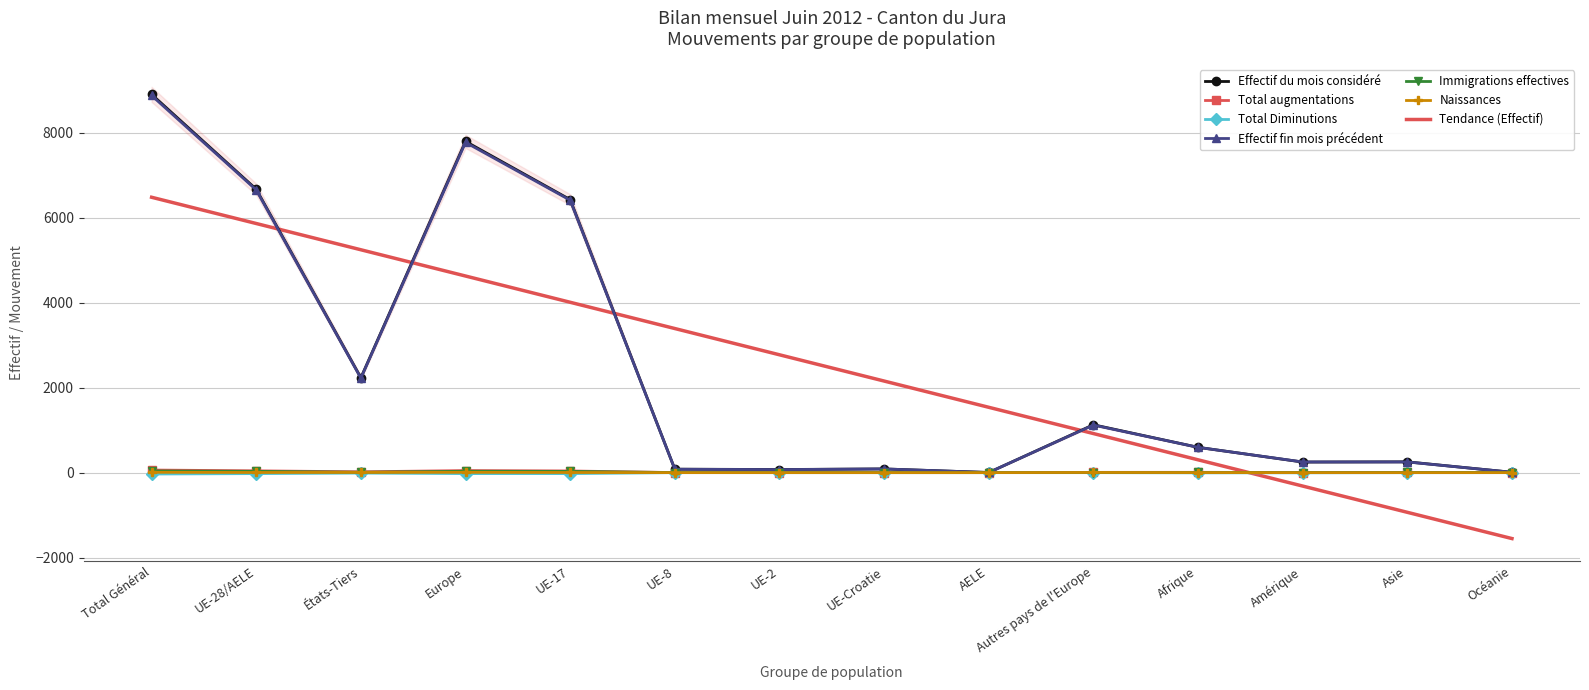

Read the Effectif fin mois précédent value at Total Général.

8881.0